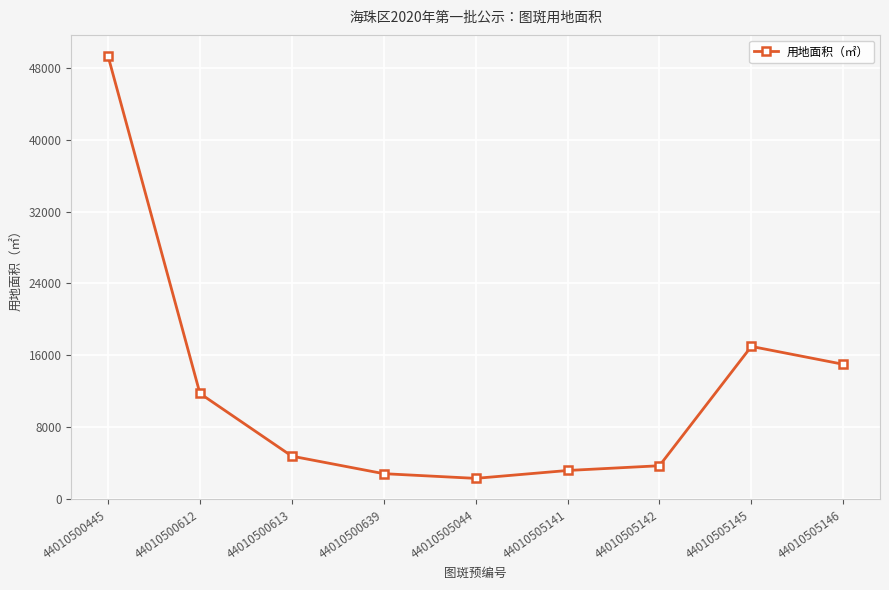

What is the value of the 5th point from the left?

2316.5